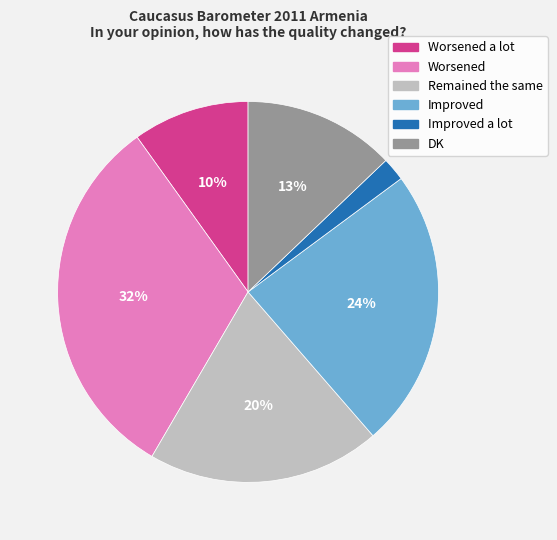

To the nearest percent, what percentage of the pie is DK?

13%